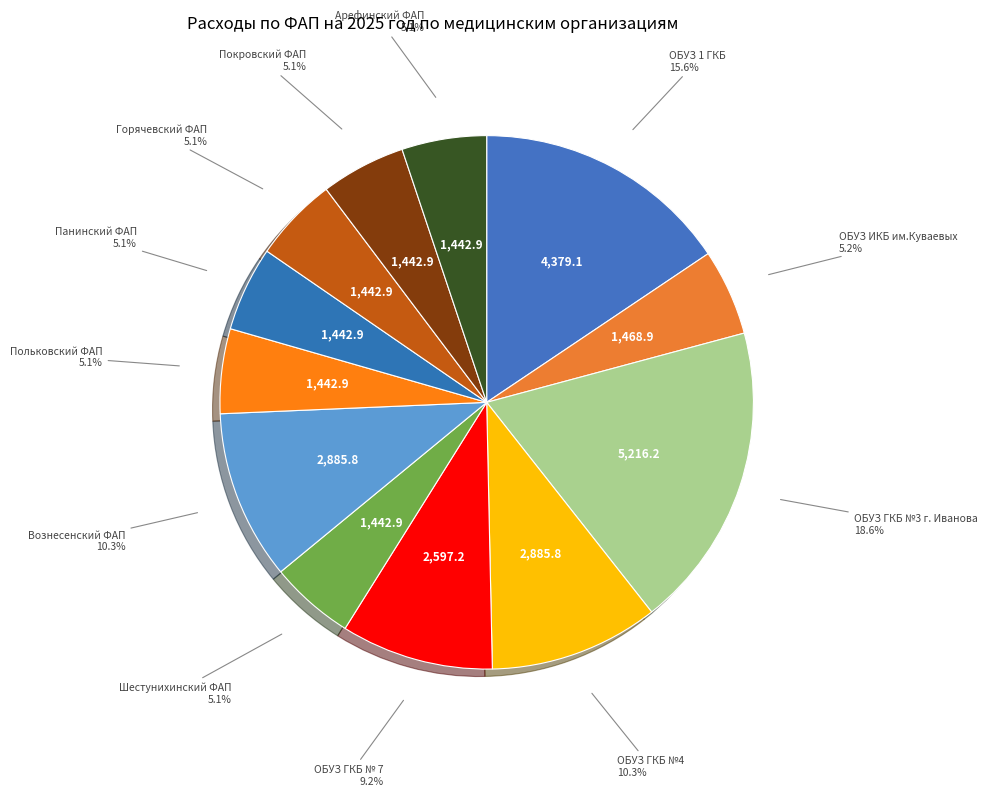

What is the largest slice in the pie chart?

ОБУЗ ГКБ №3 г. Иванова